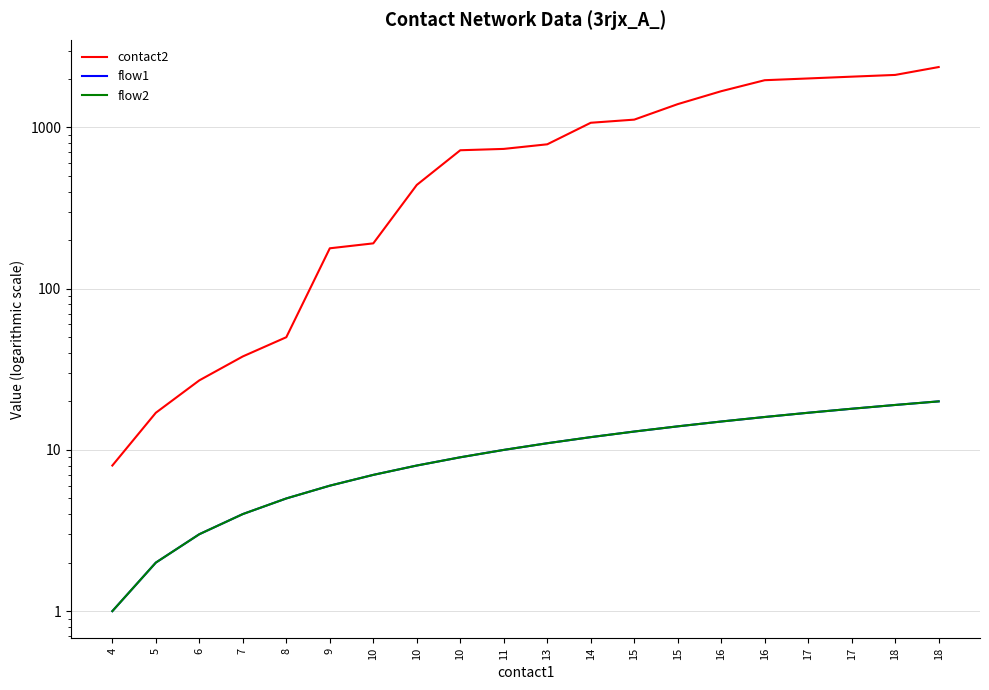

List the labels in order of flow1 value, largest first.

18, 18, 17, 17, 16, 16, 15, 15, 14, 13, 11, 10, 10, 10, 9, 8, 7, 6, 5, 4